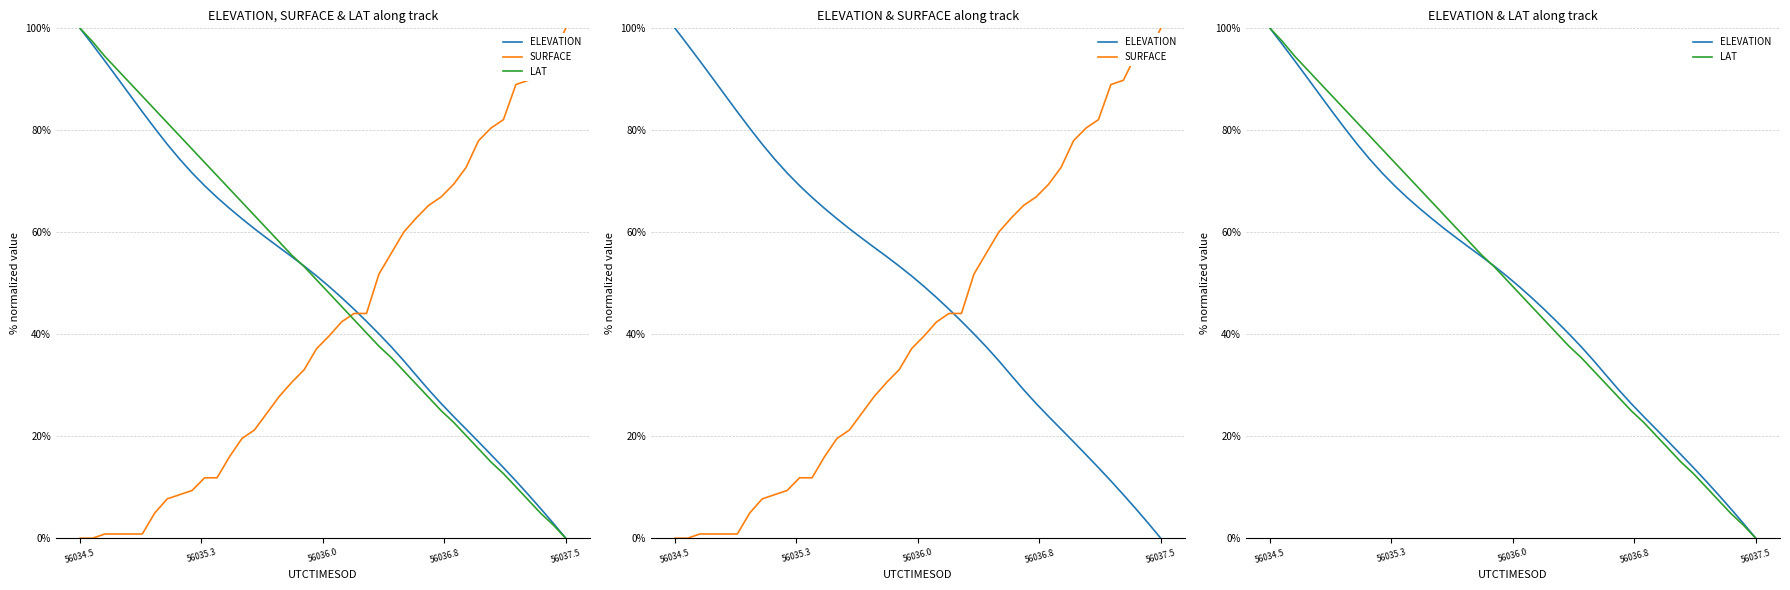

Reading left to right, transcribe all the data shown in this chart.

ELEVATION: 100.0	96.8	93.6	90.3	86.9	83.6	80.4	77.3	74.3	71.6	69.1	66.8	64.7	62.7	60.7	58.8	57.0	55.2	53.4	51.4	49.4	47.2	44.9	42.5	40.1	37.5	34.8	31.9	29.1	26.4	23.9	21.4	18.9	16.4	13.8	11.2	8.5	5.8	2.9	0.0
SURFACE: 0.0	0.0	0.8	0.8	0.8	0.8	5.0	7.7	8.5	9.4	11.8	11.8	16.0	19.6	21.2	24.5	27.8	30.6	33.1	37.2	39.7	42.4	44.1	44.1	51.8	55.9	60.1	62.8	65.3	66.9	69.4	72.7	78.0	80.4	82.1	89.0	89.8	94.8	94.8	100.0
LAT: 100.0	97.4	94.5	91.9	89.3	86.7	84.1	81.5	78.9	76.3	73.7	71.1	68.5	65.9	63.3	60.7	58.1	55.5	53.2	50.6	48.1	45.5	42.9	40.3	37.7	35.4	32.8	30.2	27.6	25.0	22.7	20.1	17.5	14.9	12.7	10.1	7.5	4.9	2.6	0.0